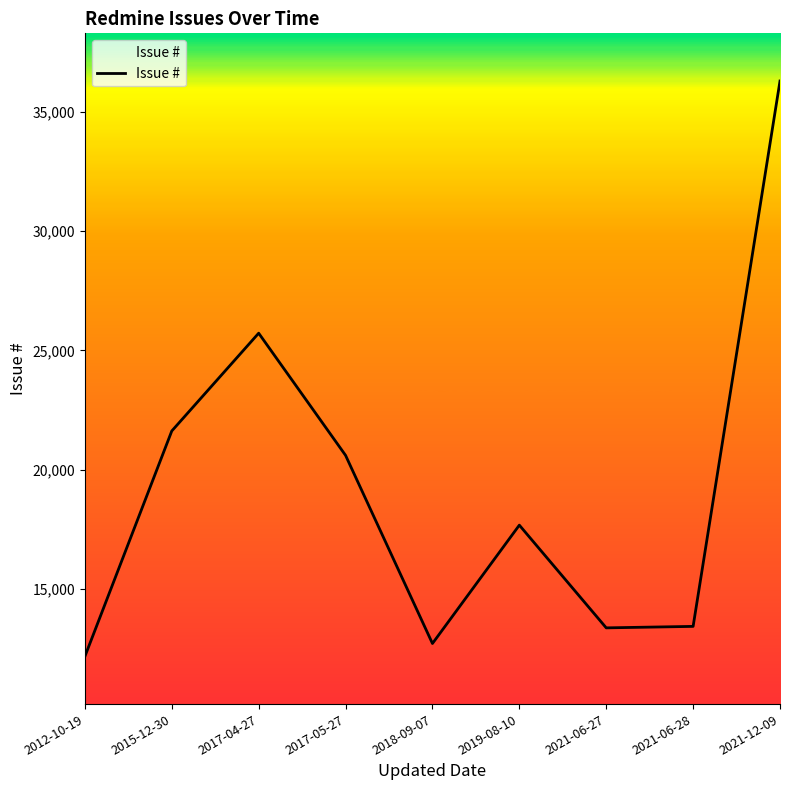

True or false: the data has more than 2 interior local peaks.

False